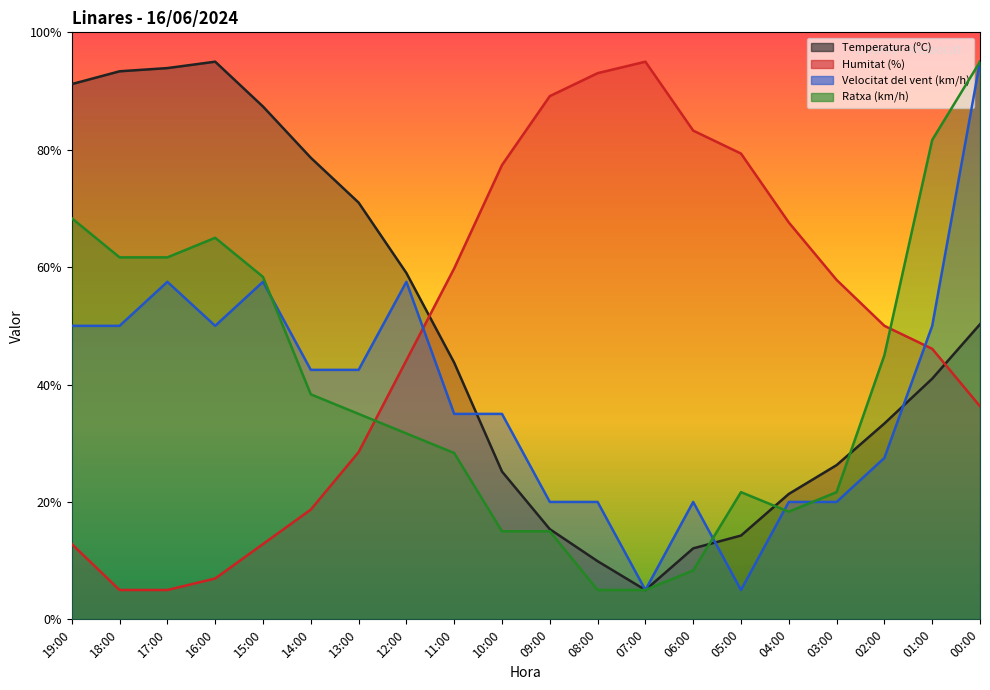

What is the highest value of the Ratxa (km/h) series?

95.0